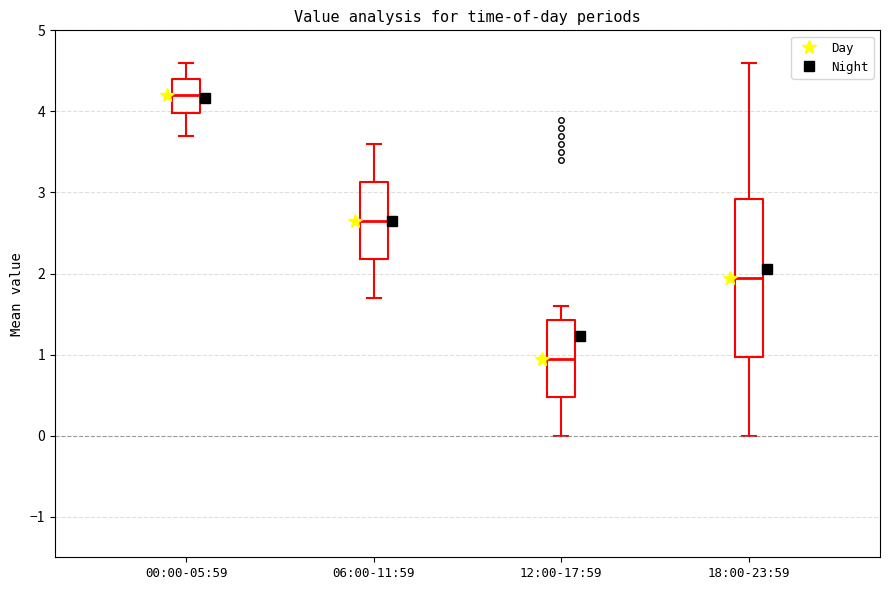

Where is the lower edge of the box for 00:00-05:59 on the y-axis? The values are not printed on the chart, so give them approximately, as read against the axis.

4.0